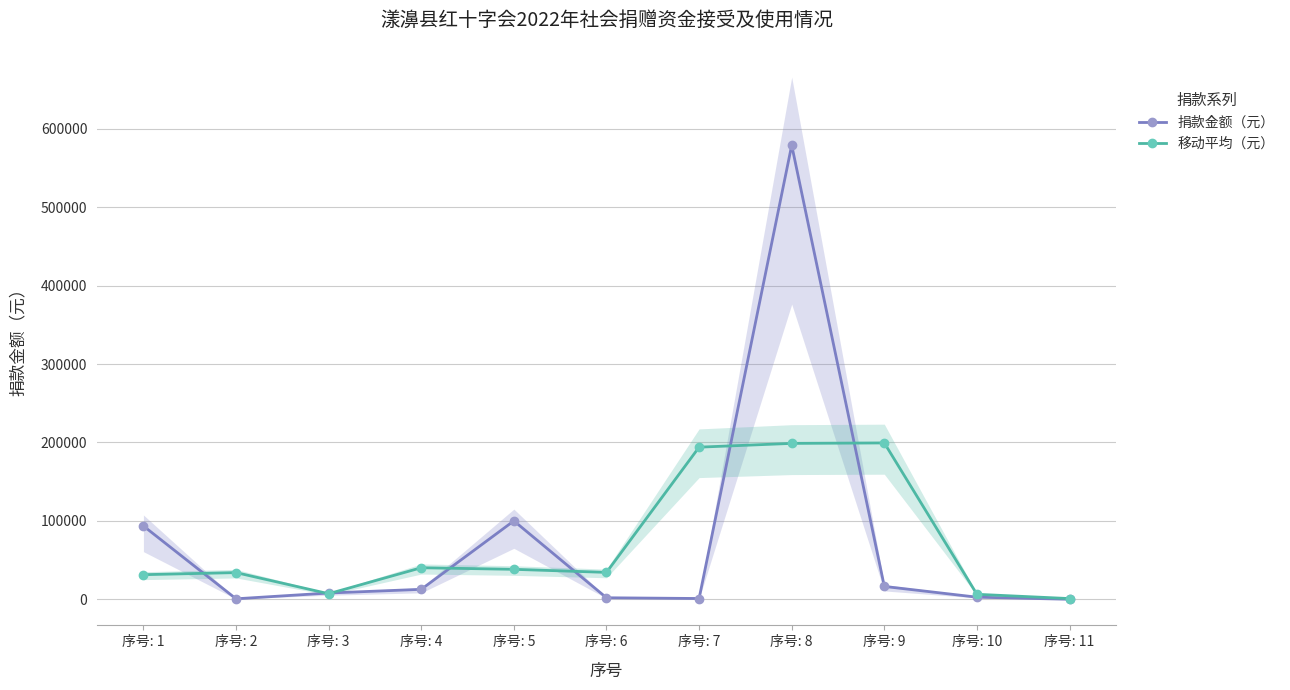

At which label is 移动平均（元） closest to 100148?

序号: 4